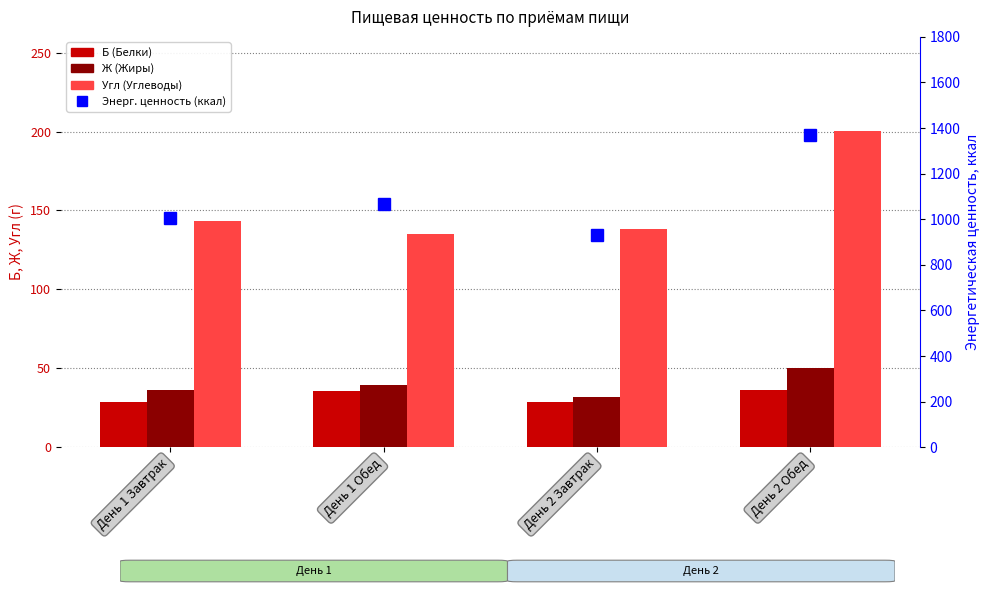

What is the difference between the highest and lowest values at День 1 Завтрак?

975.9